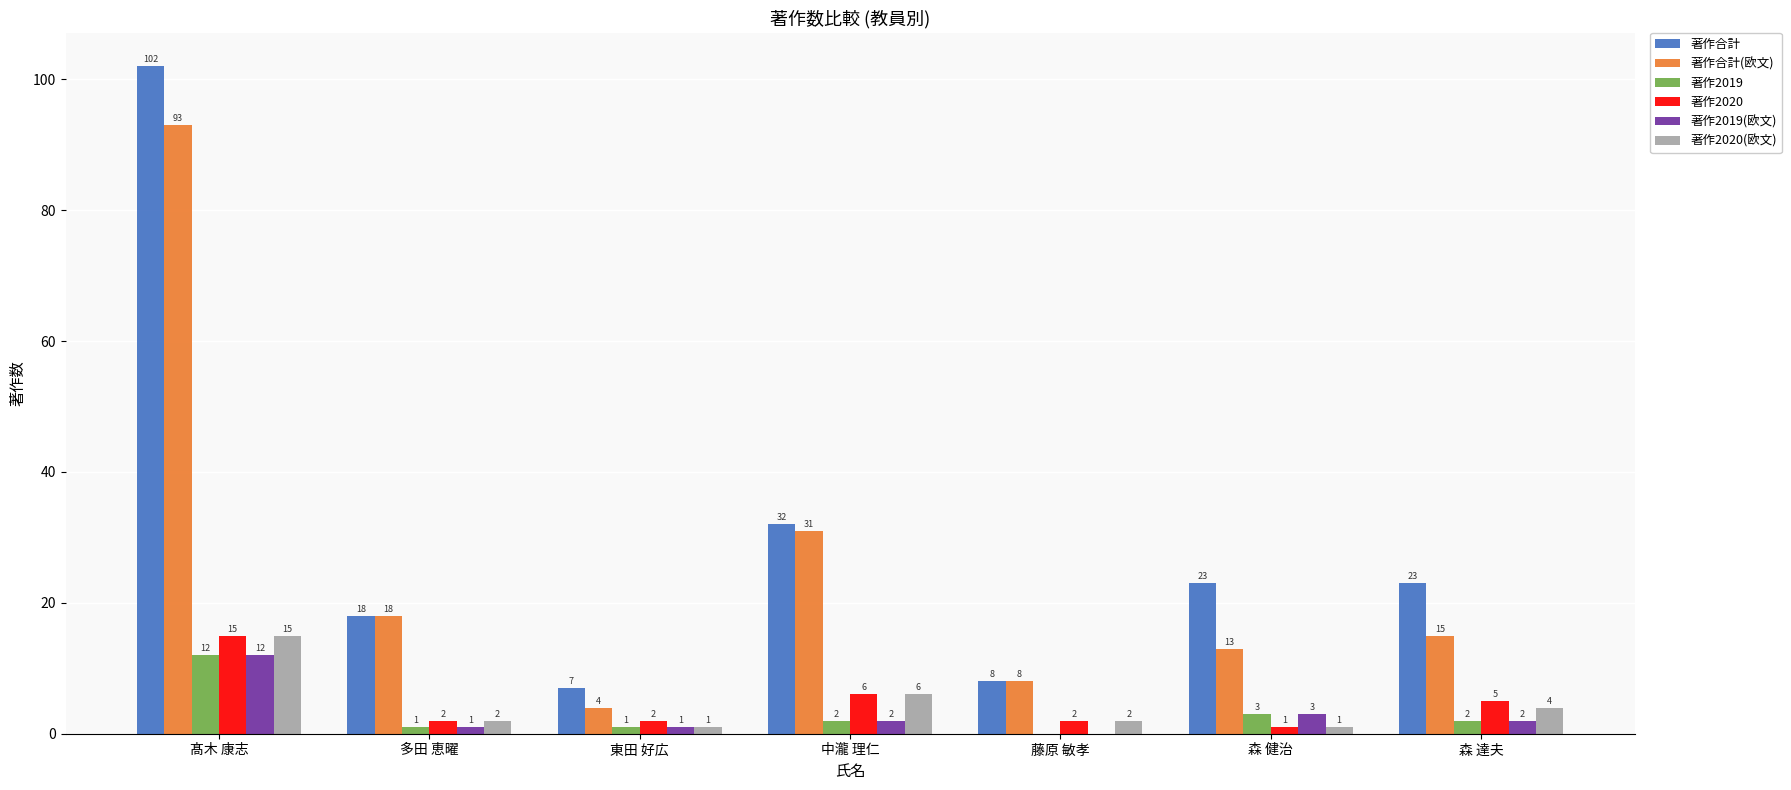

What are all the series names shown in the legend?

著作合計, 著作合計(欧文), 著作2019, 著作2020, 著作2019(欧文), 著作2020(欧文)